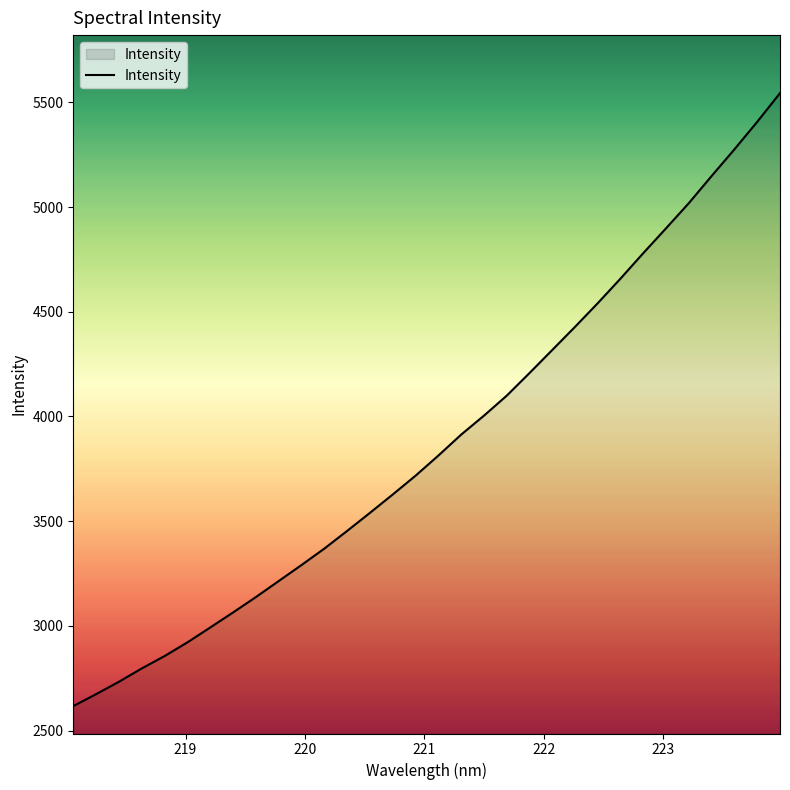

What is the greatest value displayed?

5543.6